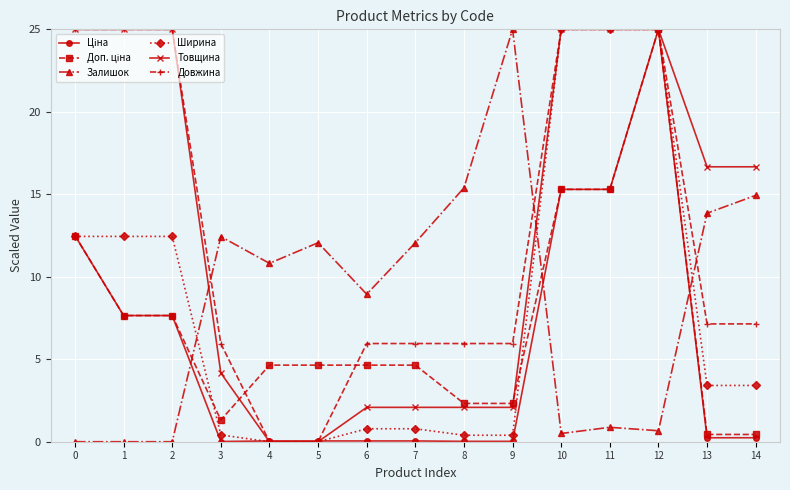

At which category is the sum across all series the highest?

12